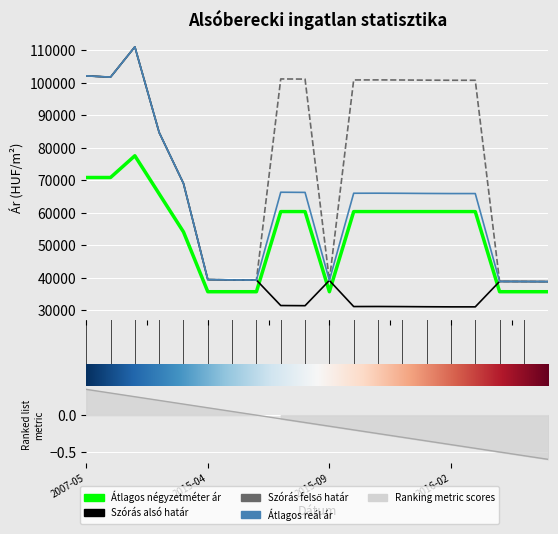

What is the value of the Átlagos négyzetméter ár point at the 19th from the left?

35668